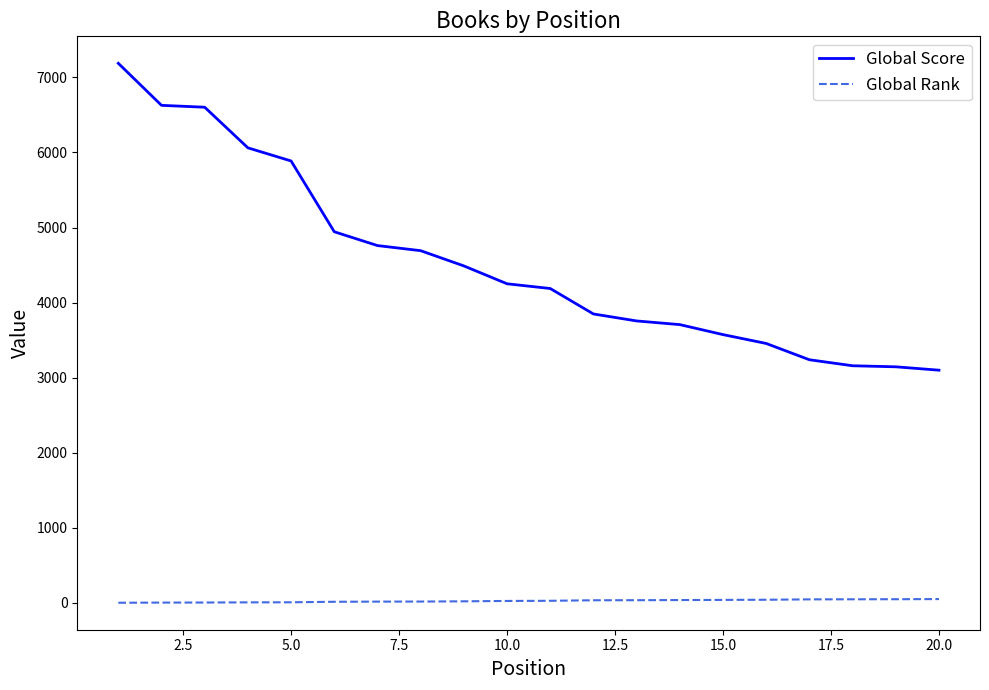

True or false: Global Rank and Global Score intersect in this chart.

False